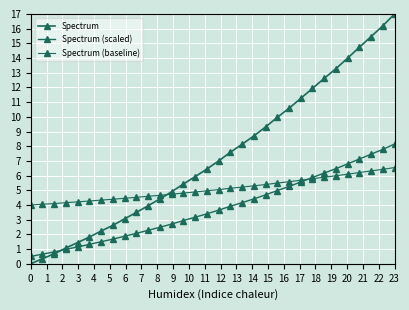

What is the value of the Spectrum (baseline) point at the 27th from the left?

6.0